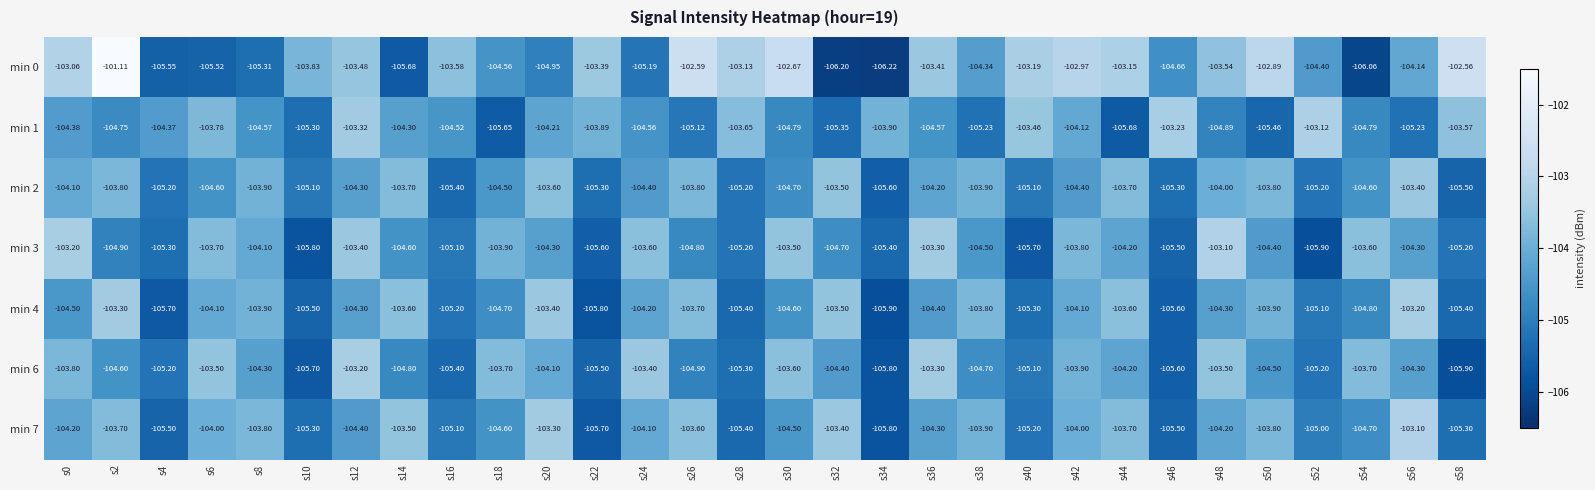

Is the value of min 0 at s0 greater than the value of min 3 at s40?

Yes